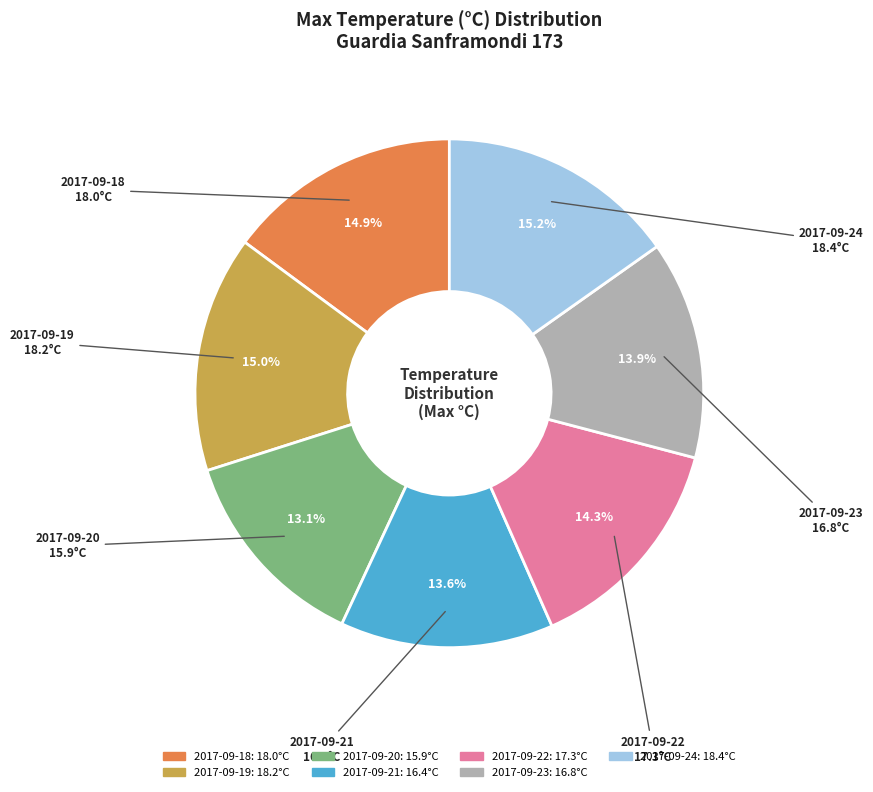

How many slices are in this pie chart?

7